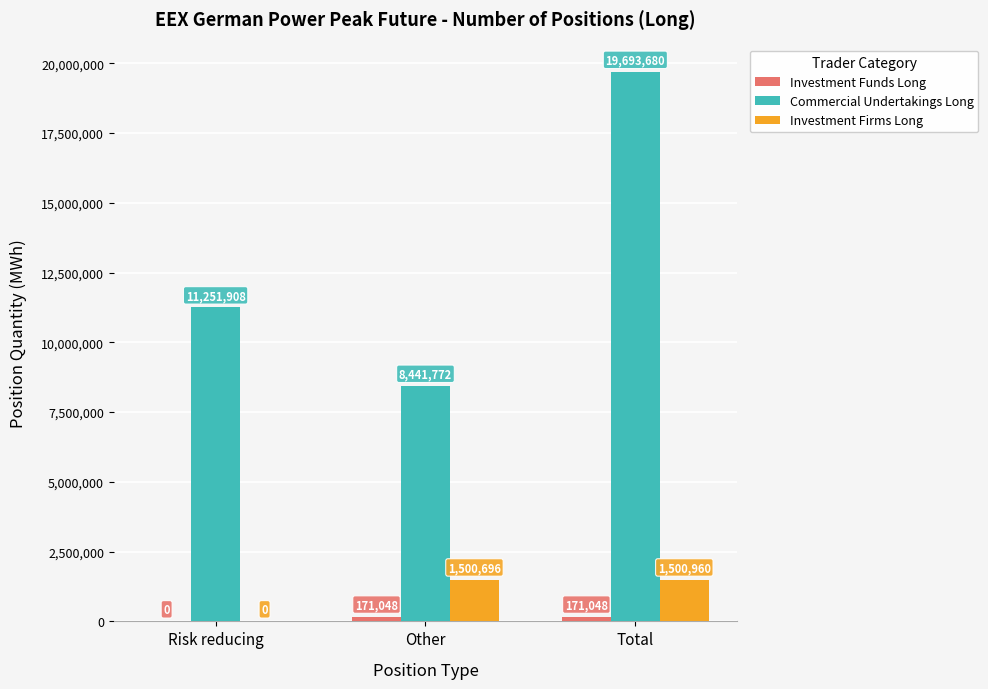

Between Risk reducing and Total, which series saw the biggest shift?

Commercial Undertakings Long